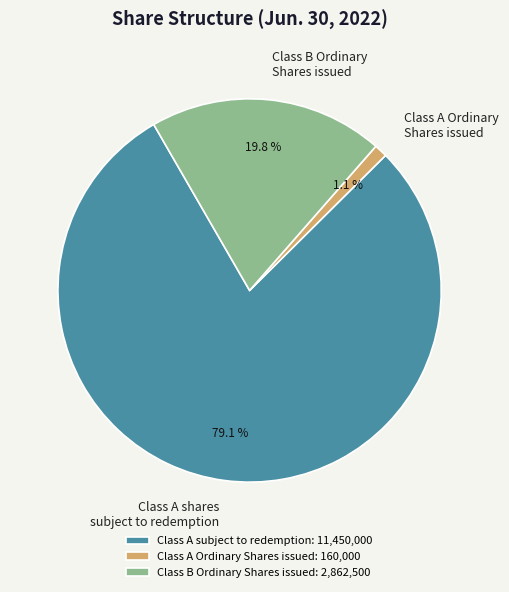

Is the sum of Class A shares subject to redemption and Class A Ordinary Shares issued greater than half?

Yes